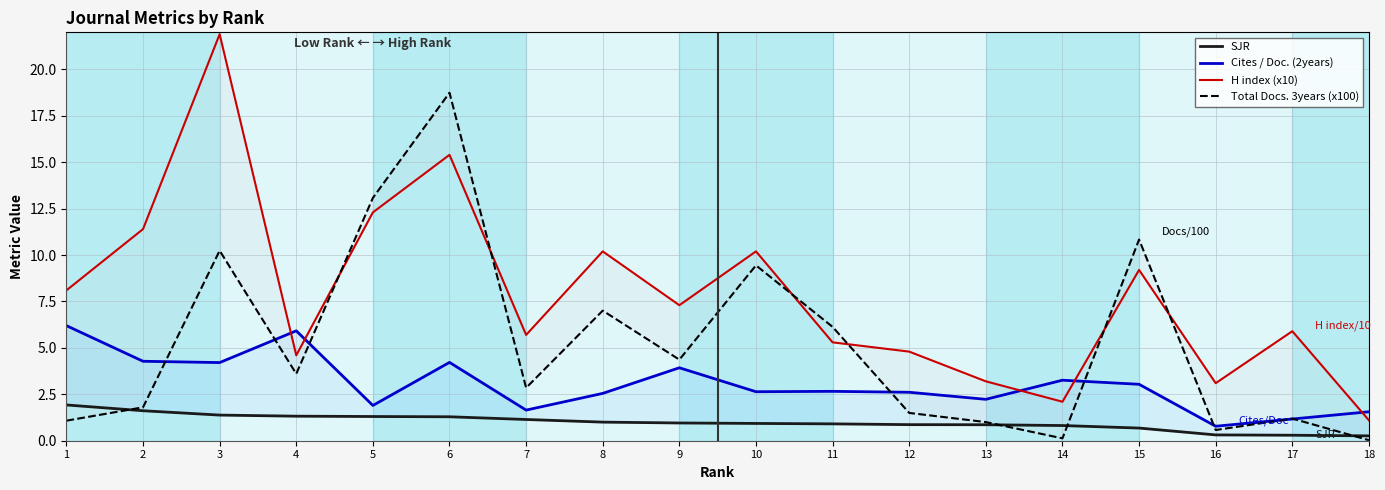

Rank the categories by H index (x10) value from lowest to highest.

18, 14, 16, 13, 4, 12, 11, 7, 17, 9, 1, 15, 8, 10, 2, 5, 6, 3